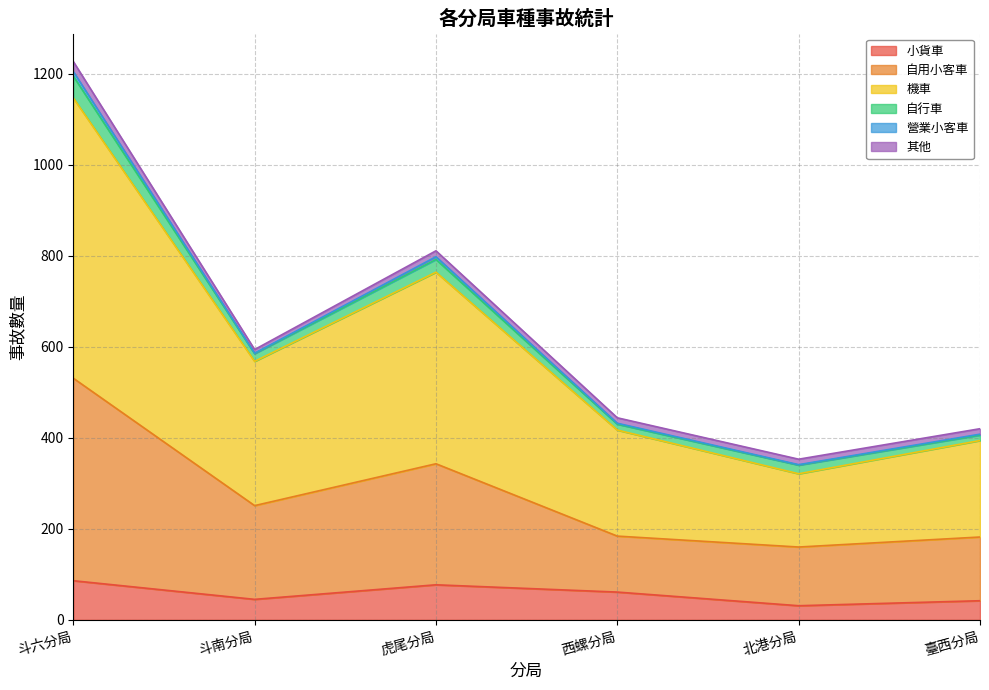

What is the difference between the maximum and second lowest values in the 小貨車 series?

44